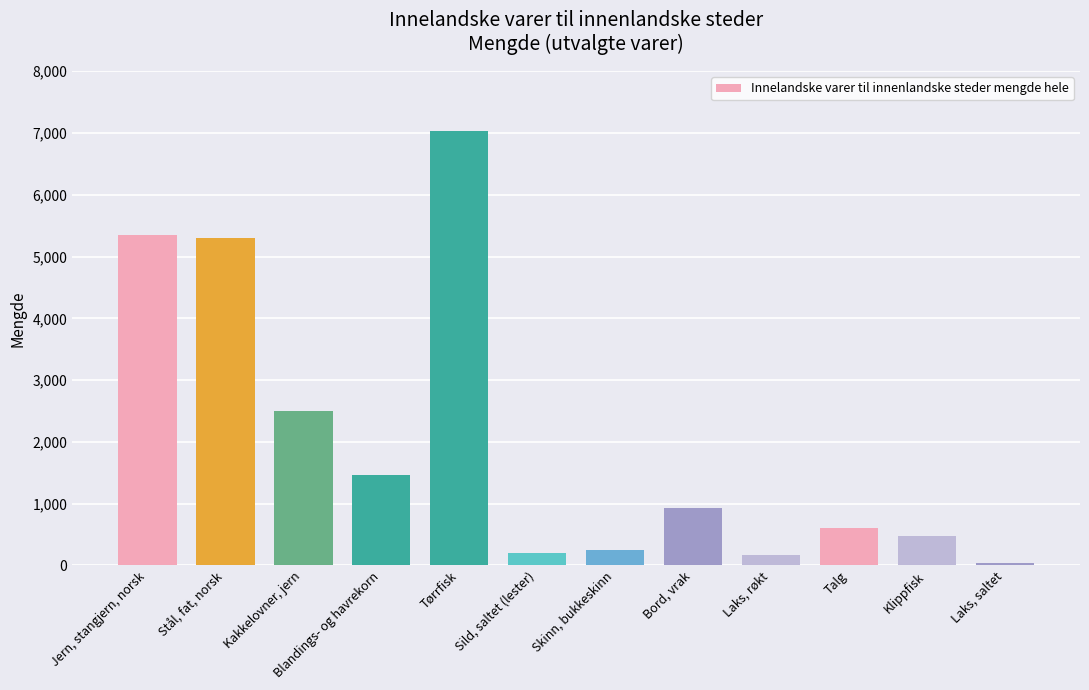

What is the sum of all values?

24329